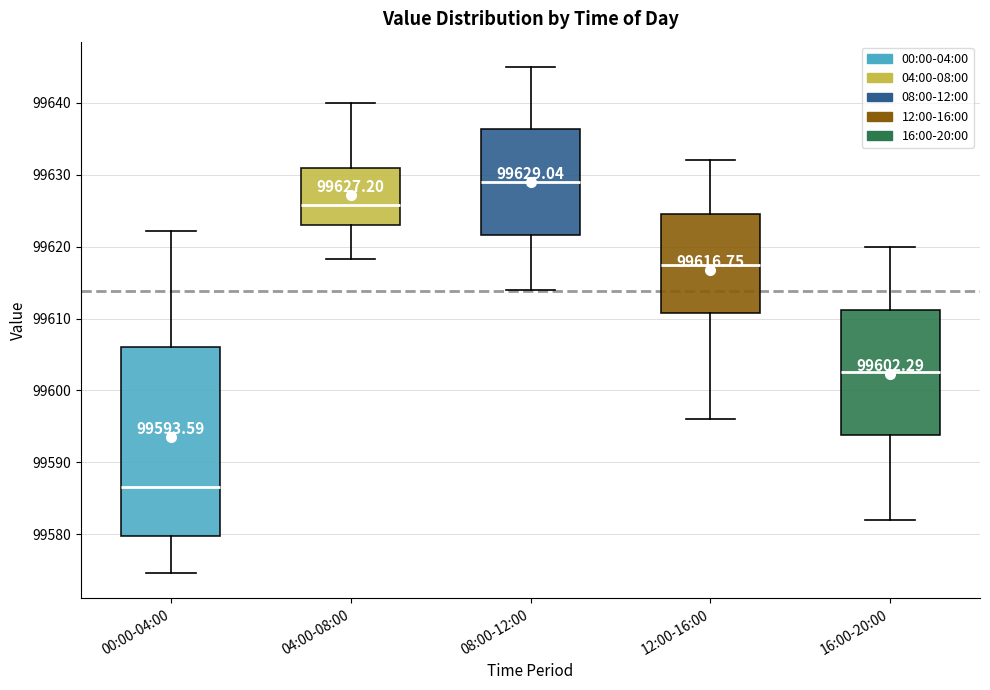

Which box's median line is the lowest?

00:00-04:00